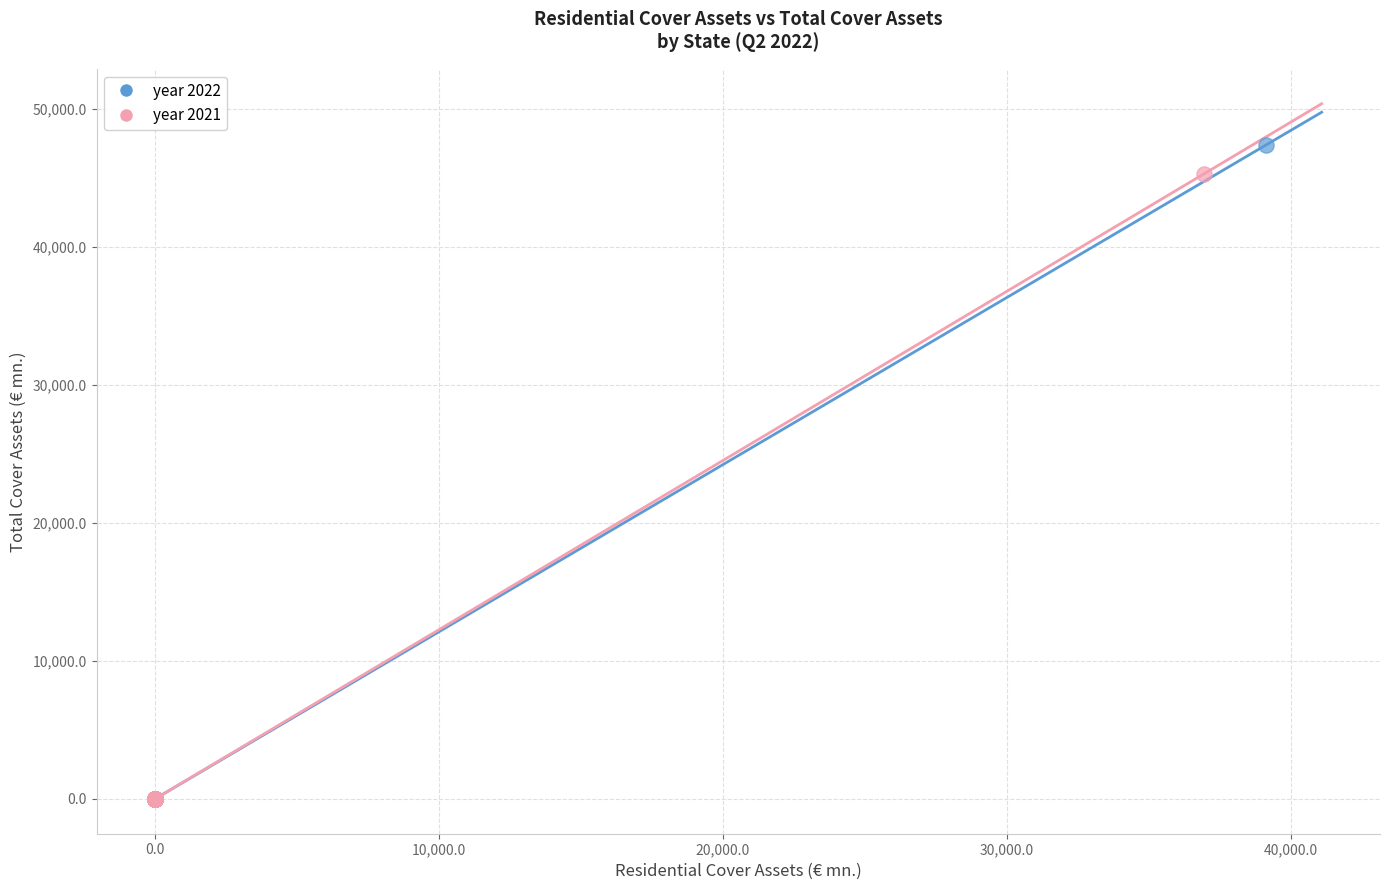

Which series has the widest spread of Y values?

year 2022